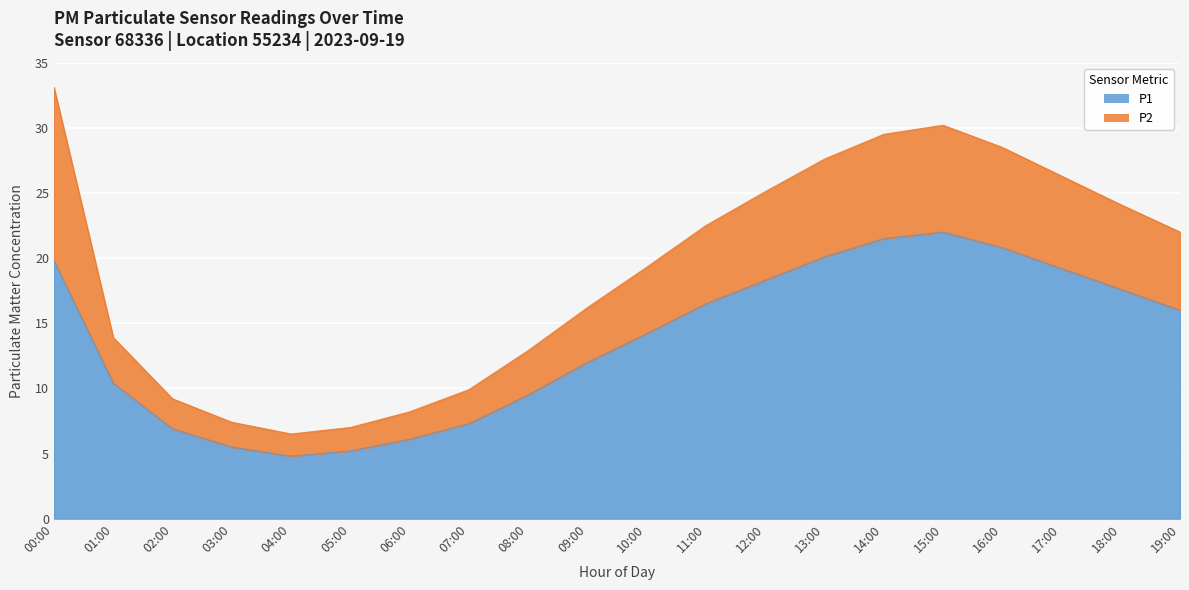

How many interior local valleys (lower than both neighbors) does the data have?

1